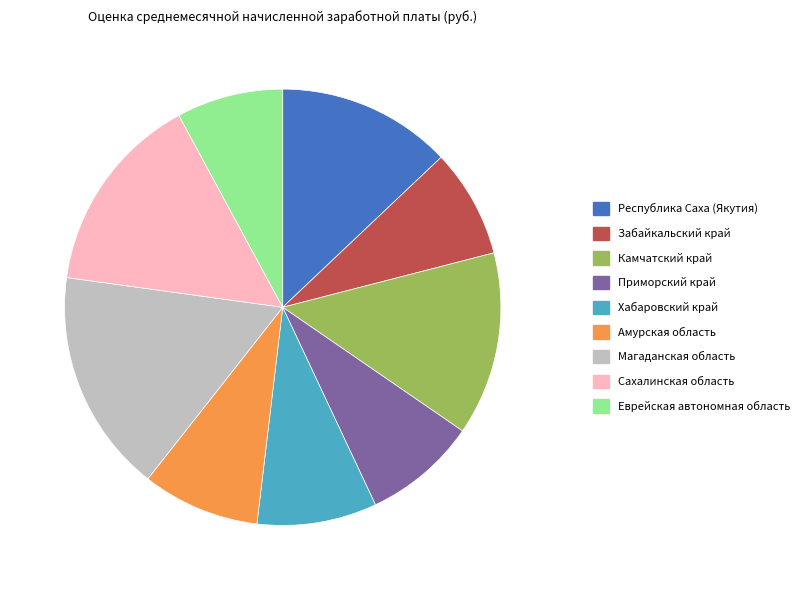

Is it true that Магаданская область is 17% of the pie?

True